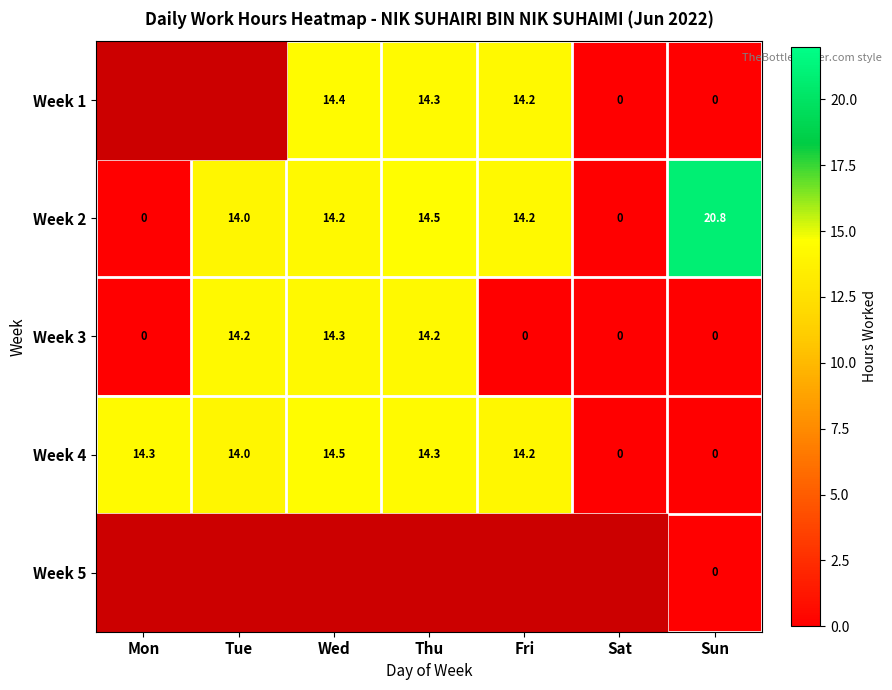

At how many categories does at least one series exceed 1?

6